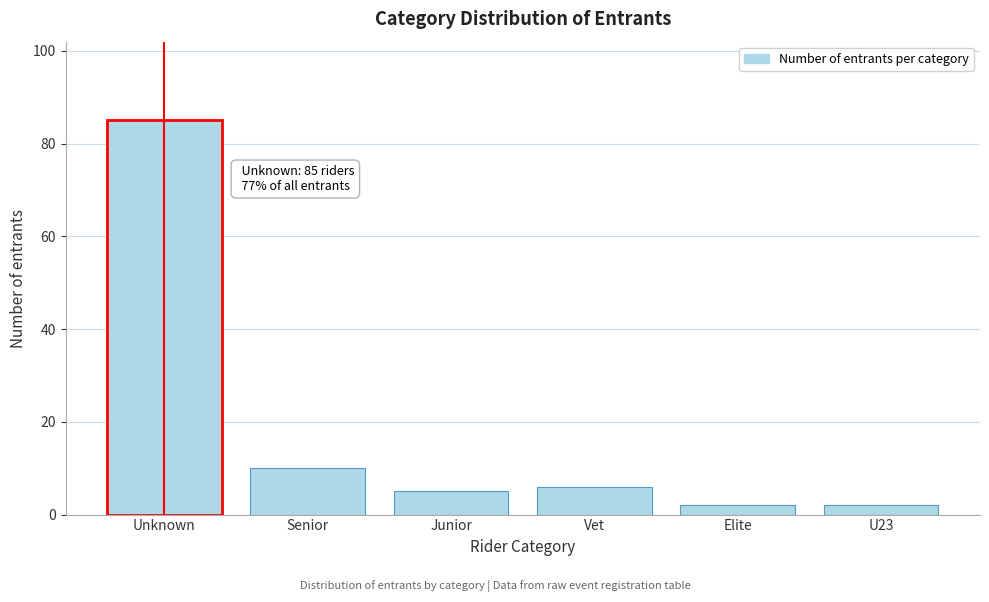

Reading left to right, extract all data points from this chart.

85	10	5	6	2	2